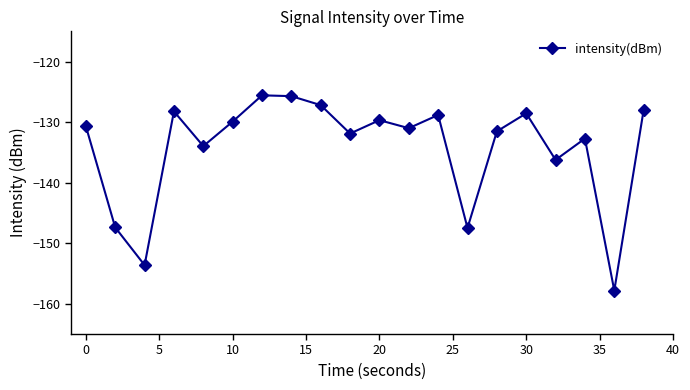

What is the minimum value shown in the chart?

-157.8